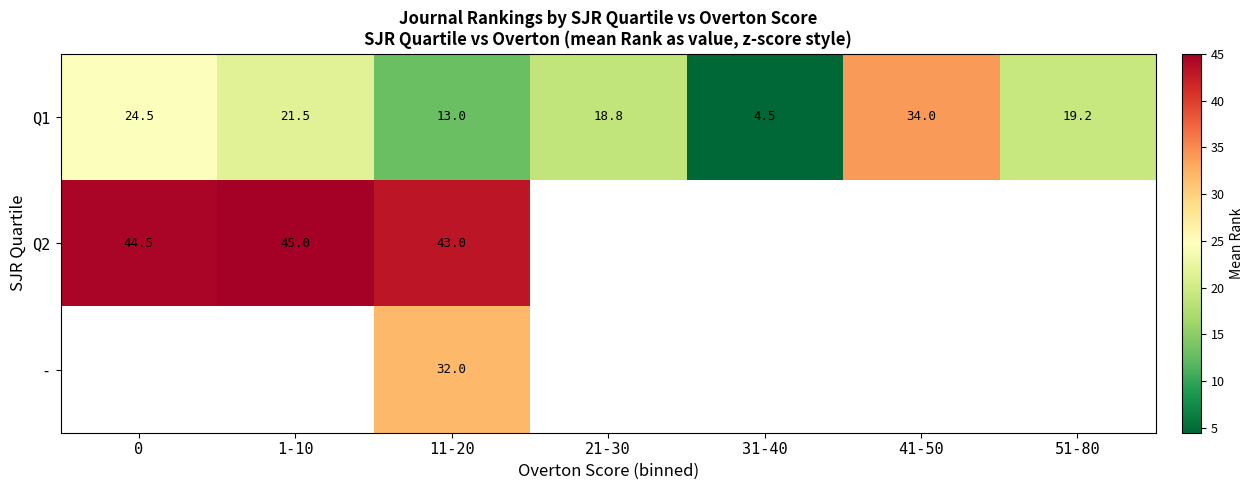

What is the difference between the Q1 values at 31-40 and 1-10?

17.0